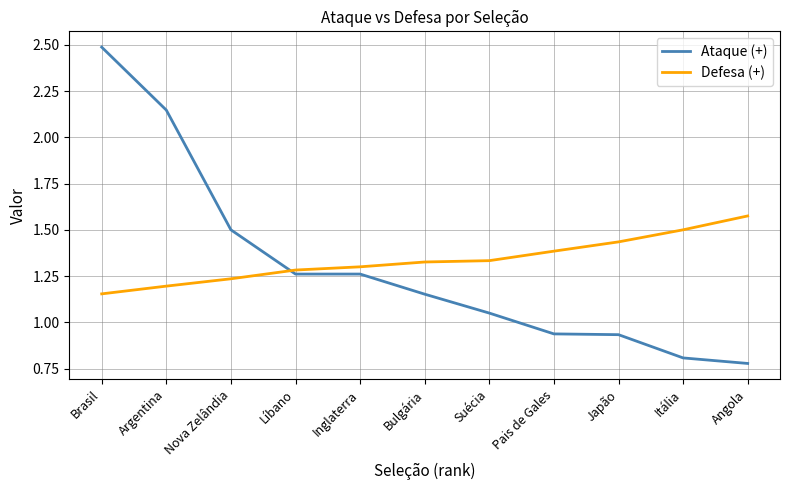

Which series has the widest spread of values?

Ataque (+)